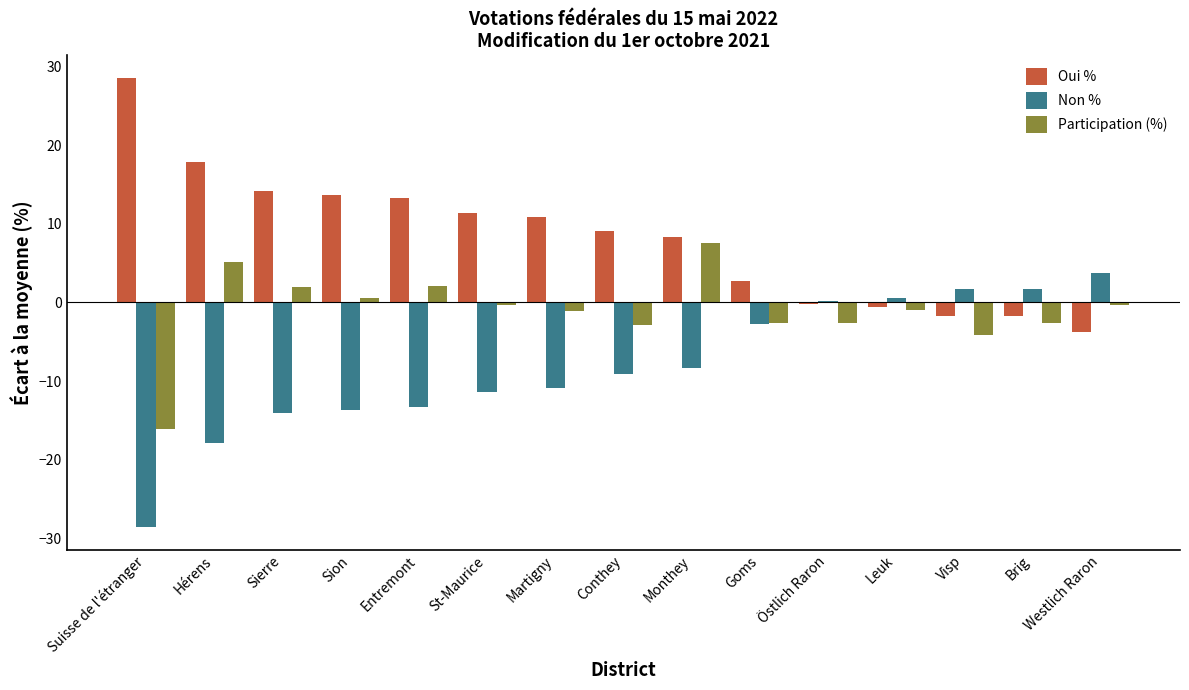

Are the bars grouped side by side (vs. stacked)?

Yes